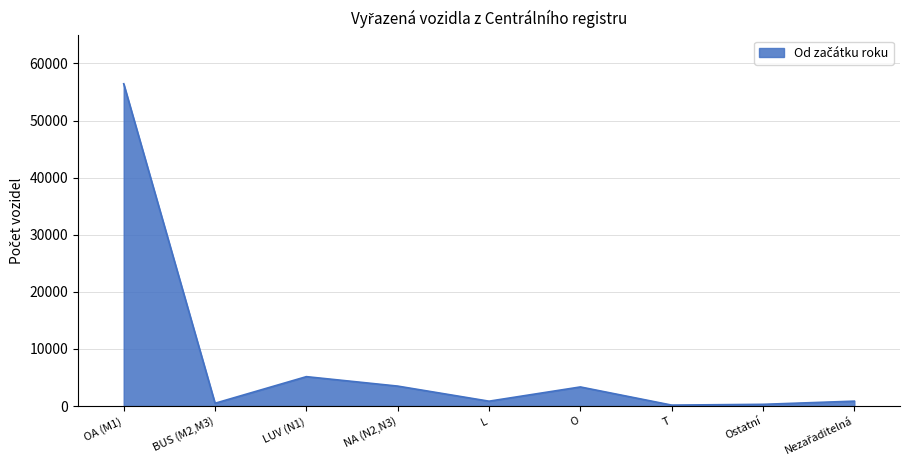

What is the sum of the values at O and BUS (M2,M3)?

3830